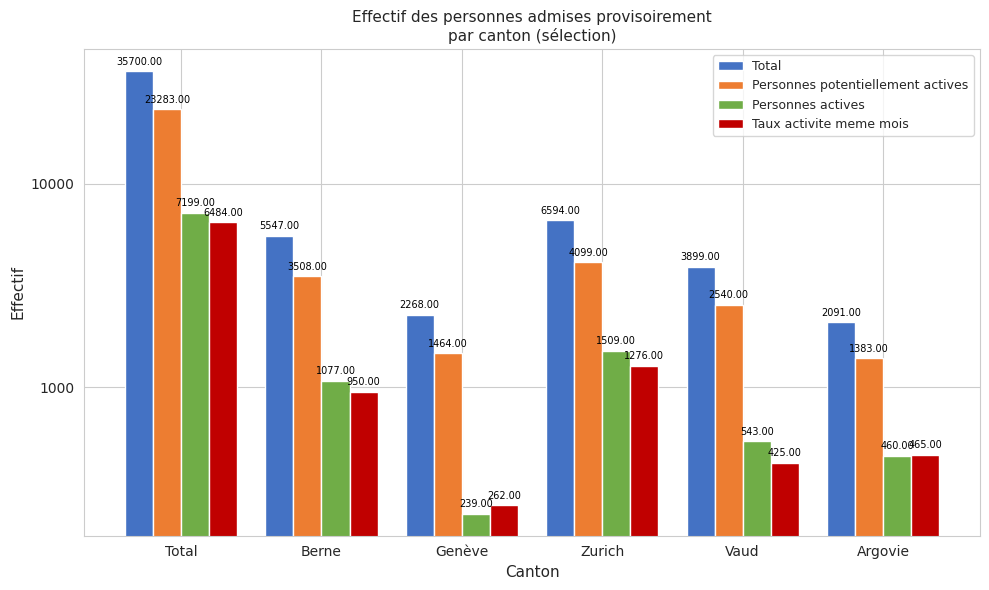

Reading left to right, what are all the values shown in this chart?

Total: 35700	5547	2268	6594	3899	2091
Personnes potentiellement actives: 23283	3508	1464	4099	2540	1383
Personnes actives: 7199	1077	239	1509	543	460
Taux activite meme mois: 6484	950	262	1276	425	465